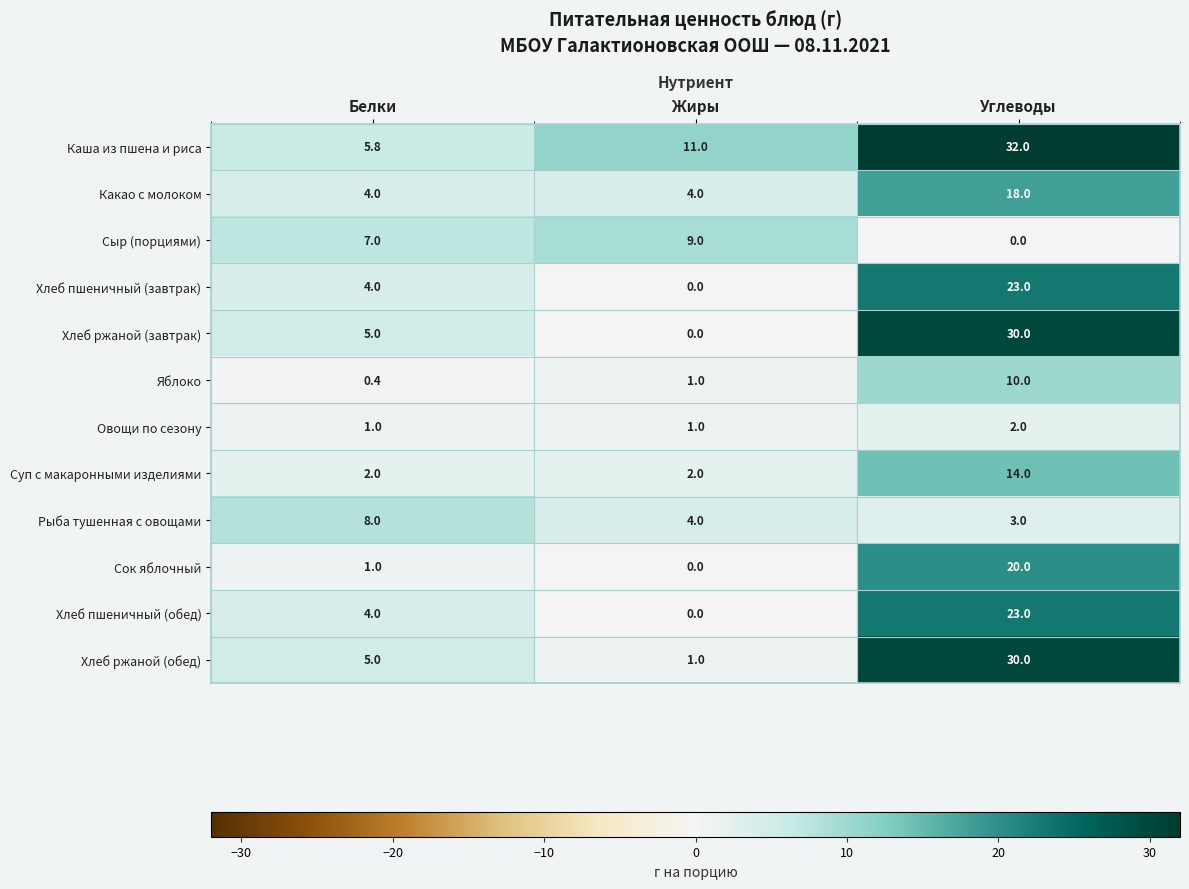

What is the difference between the Хлеб пшеничный (завтрак) values at Жиры and Углеводы?

23.0